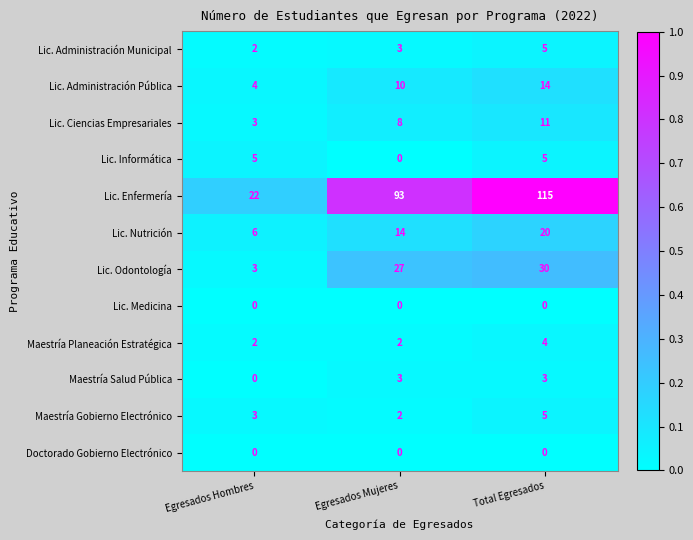

What is the difference between the highest and lowest values at Egresados Mujeres?

93